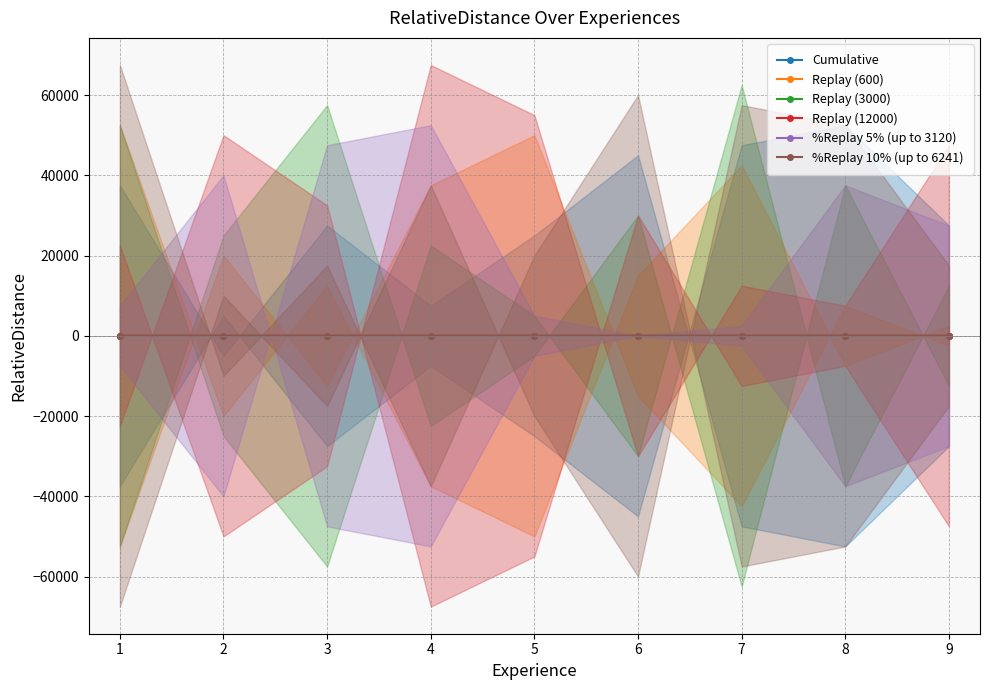

At how many categories does at least one series exceed 5?

5